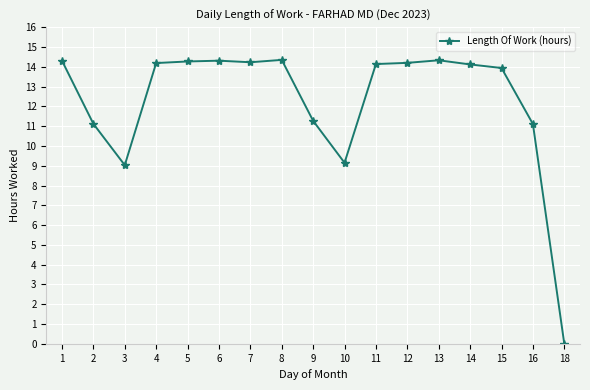

How many lines are shown in the chart?

1